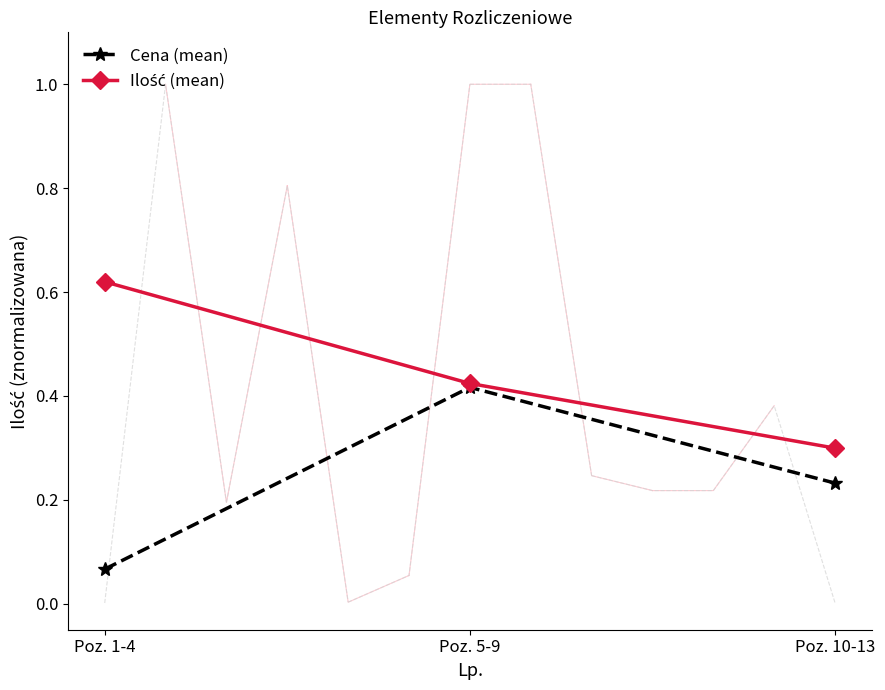

At how many categories does at least one series exceed 0?

3